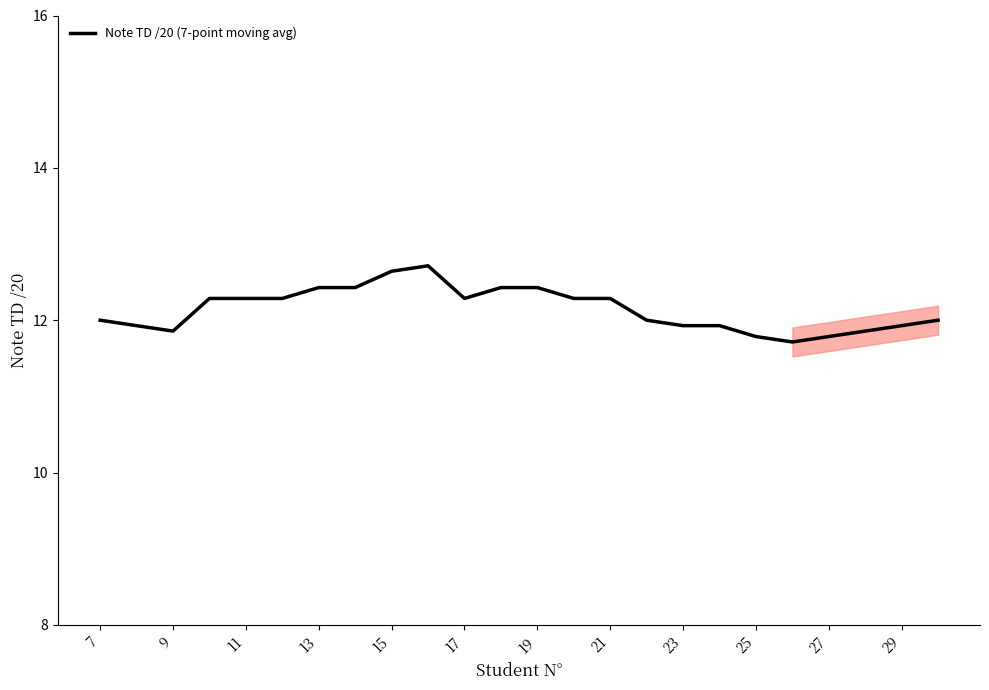

What is the maximum value shown in the chart?

12.7